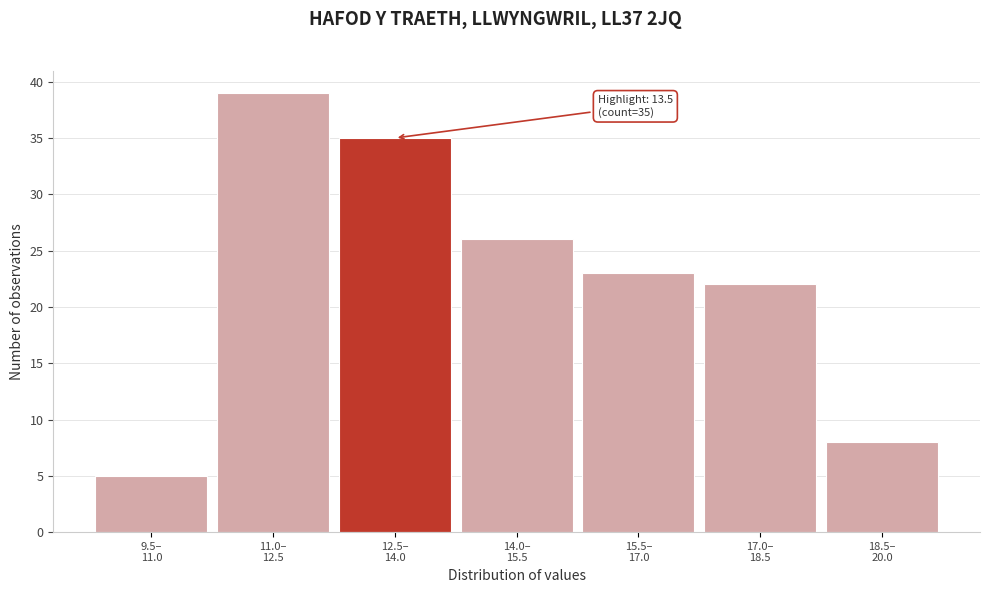

Reading right to left, list all the values displayed in this chart.

8	22	23	26	35	39	5